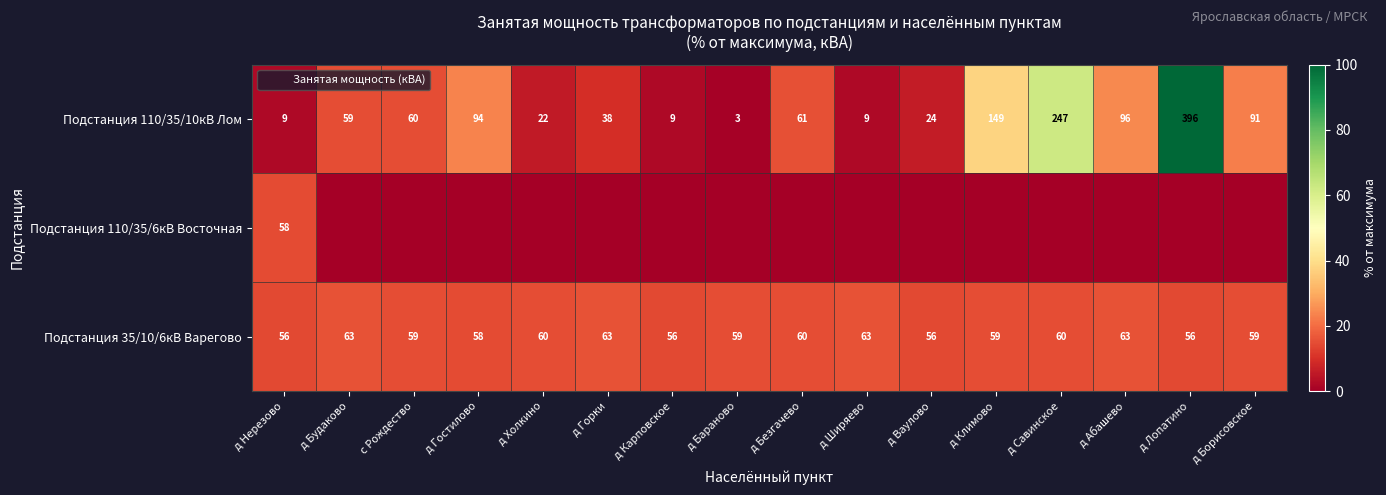

At which label does Подстанция 35/10/6кВ Варегово reach its peak?

д Будаково